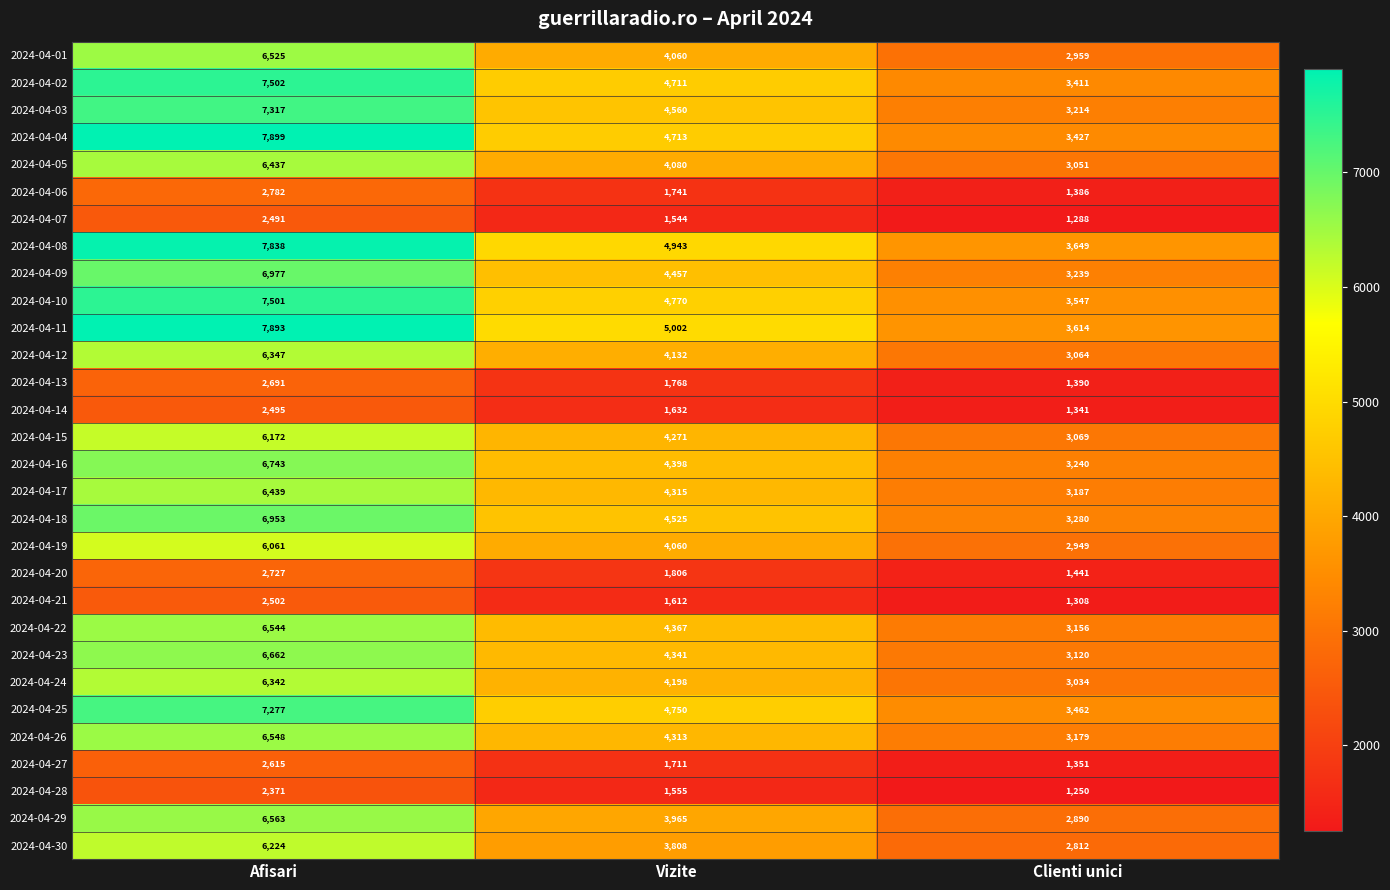

List the series in order of their peak value, highest first.

2024-04-04, 2024-04-11, 2024-04-08, 2024-04-02, 2024-04-10, 2024-04-03, 2024-04-25, 2024-04-09, 2024-04-18, 2024-04-16, 2024-04-23, 2024-04-29, 2024-04-26, 2024-04-22, 2024-04-01, 2024-04-17, 2024-04-05, 2024-04-12, 2024-04-24, 2024-04-30, 2024-04-15, 2024-04-19, 2024-04-06, 2024-04-20, 2024-04-13, 2024-04-27, 2024-04-21, 2024-04-14, 2024-04-07, 2024-04-28